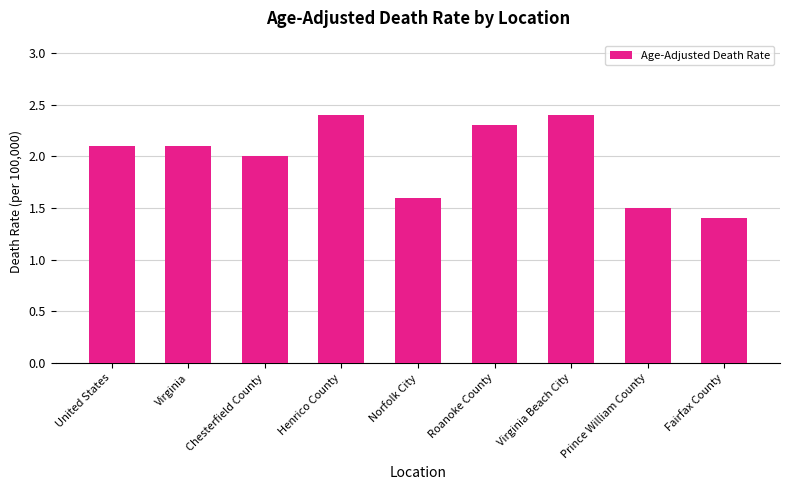

What is the change in value from Norfolk City to Prince William County?

-0.1